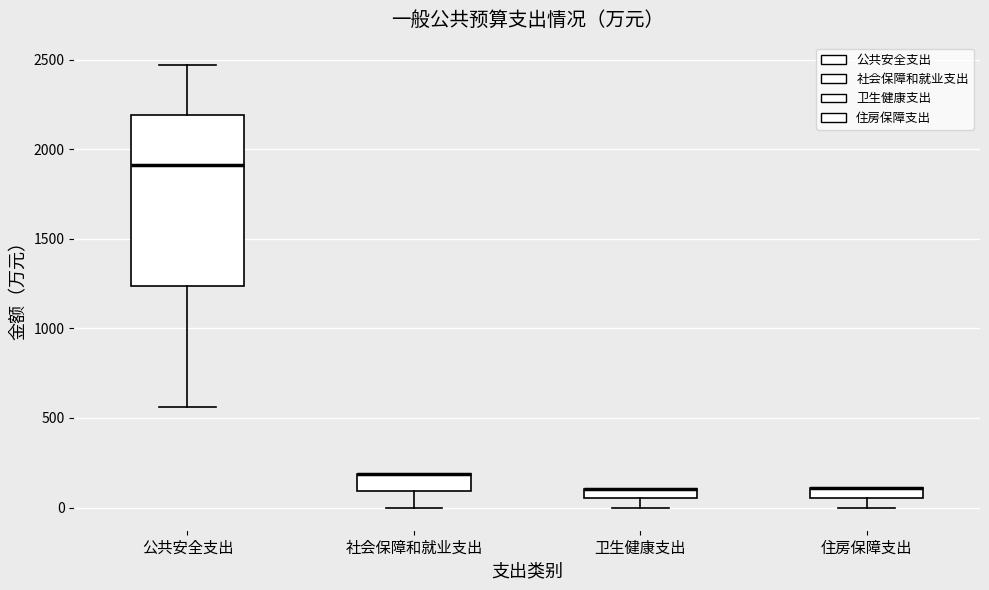

Comparing the boxes themselves (not the whiskers), which one is the tallest?

公共安全支出